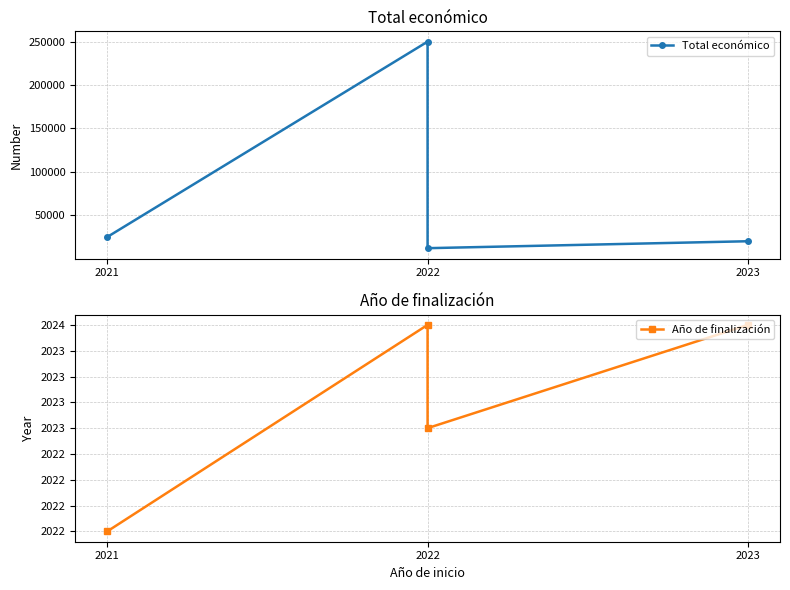

What is the difference between the highest and lowest values at 2021?

22826